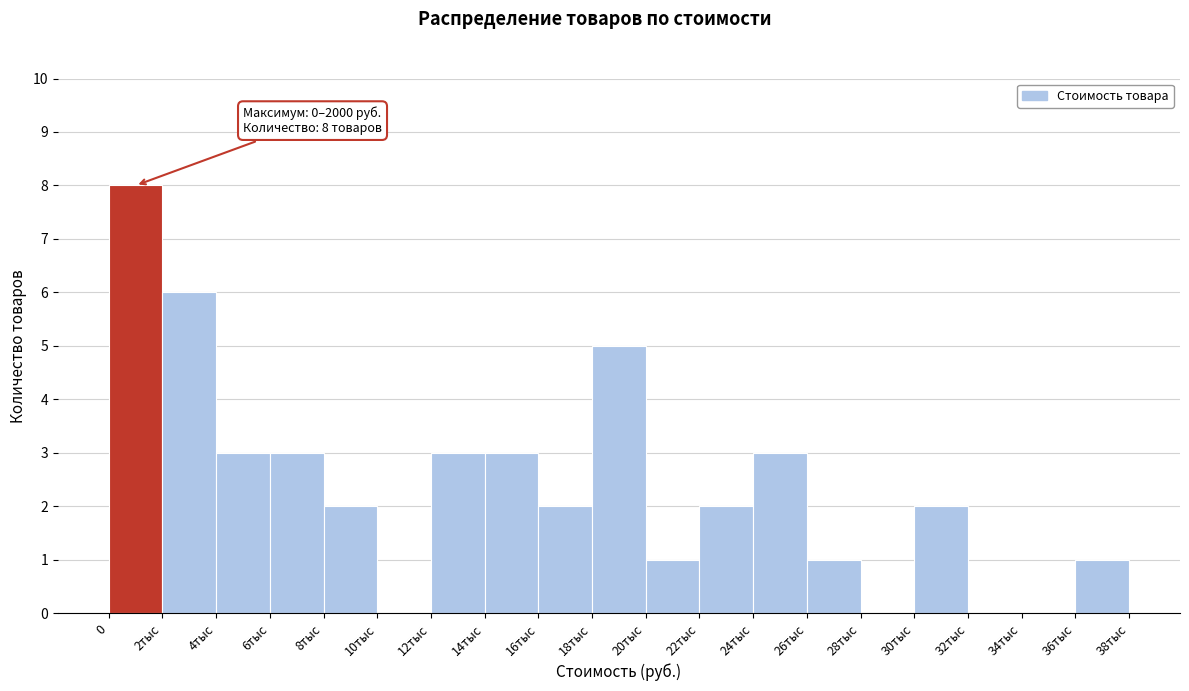

Reading right to left, list all the values displayed in this chart.

36тыс=1	34тыс=0	32тыс=0	30тыс=2	28тыс=0	26тыс=1	24тыс=3	22тыс=2	20тыс=1	18тыс=5	16тыс=2	14тыс=3	12тыс=3	10тыс=0	8тыс=2	6тыс=3	4тыс=3	2тыс=6	0=8